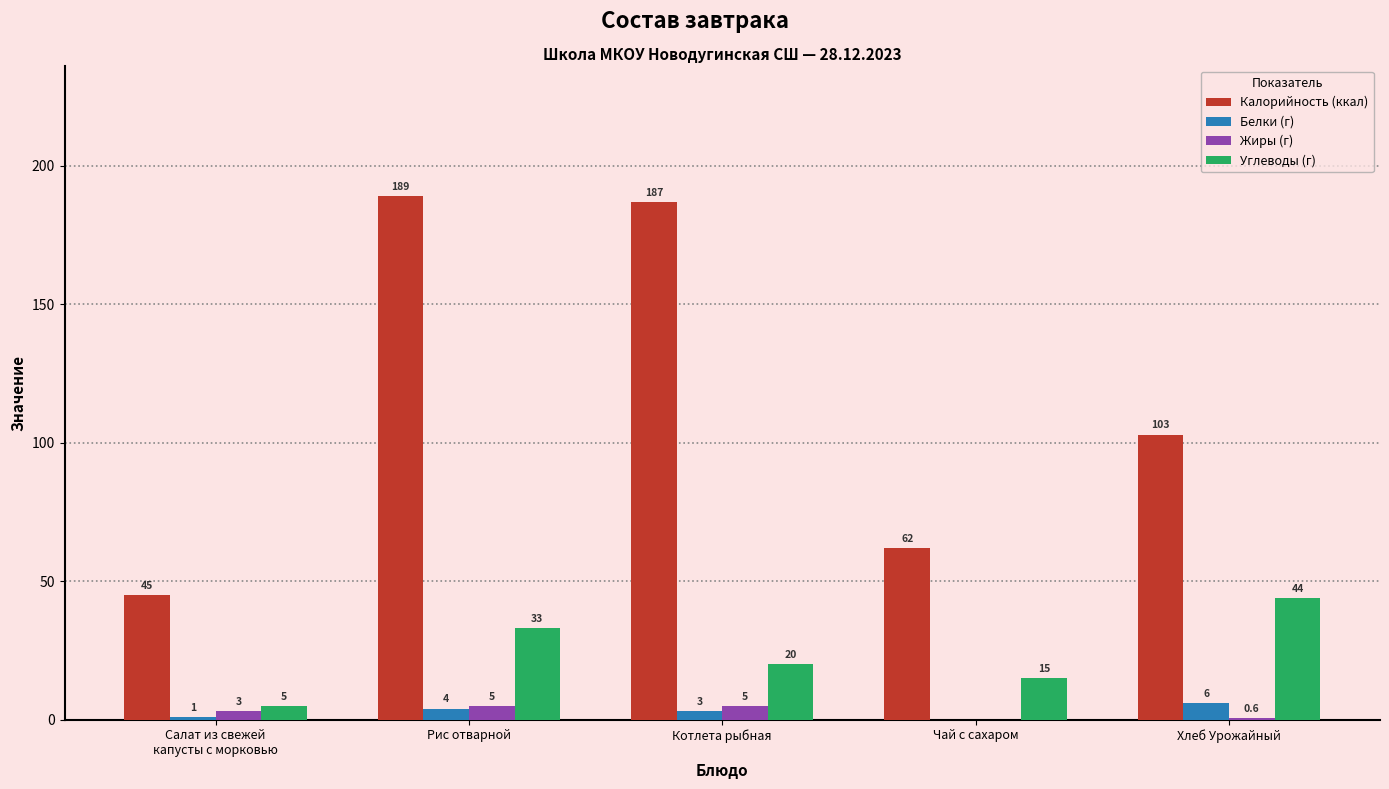

What is the average value of the Жиры (г) series?

2.7